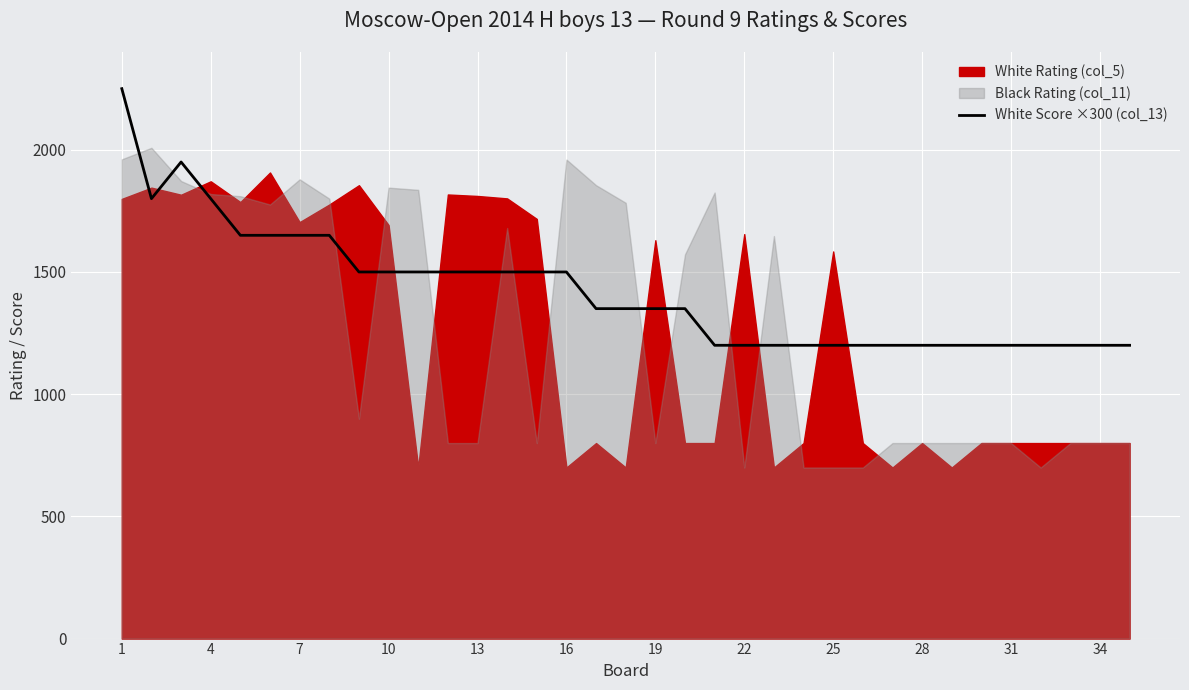

Which label corresponds to the largest value in the chart?

1